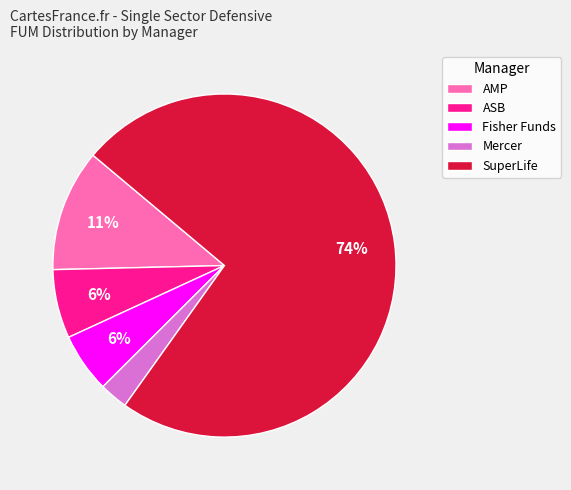

Do Fisher Funds and SuperLife together represent more than half of the pie?

Yes